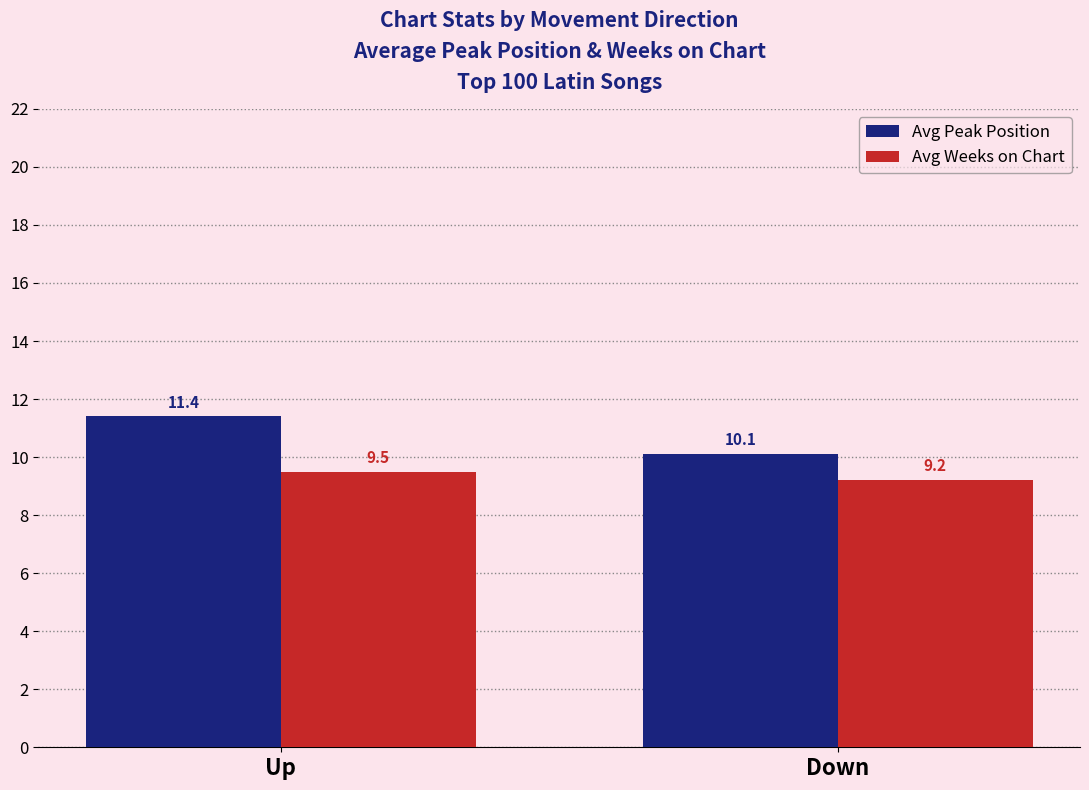

At which category is the sum across all series the highest?

Up